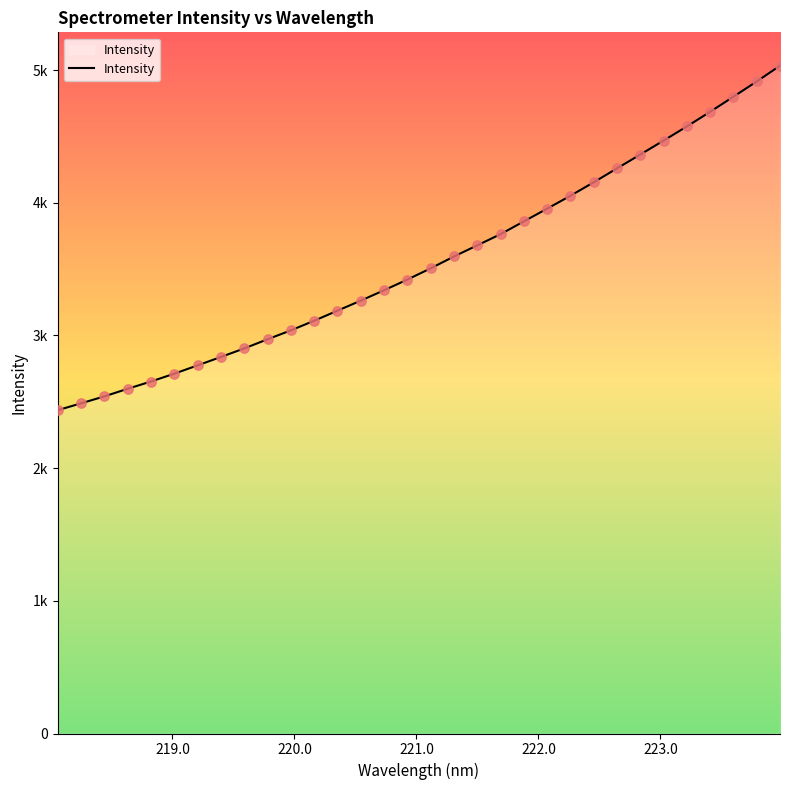

Does the chart have visible grid lines?

No